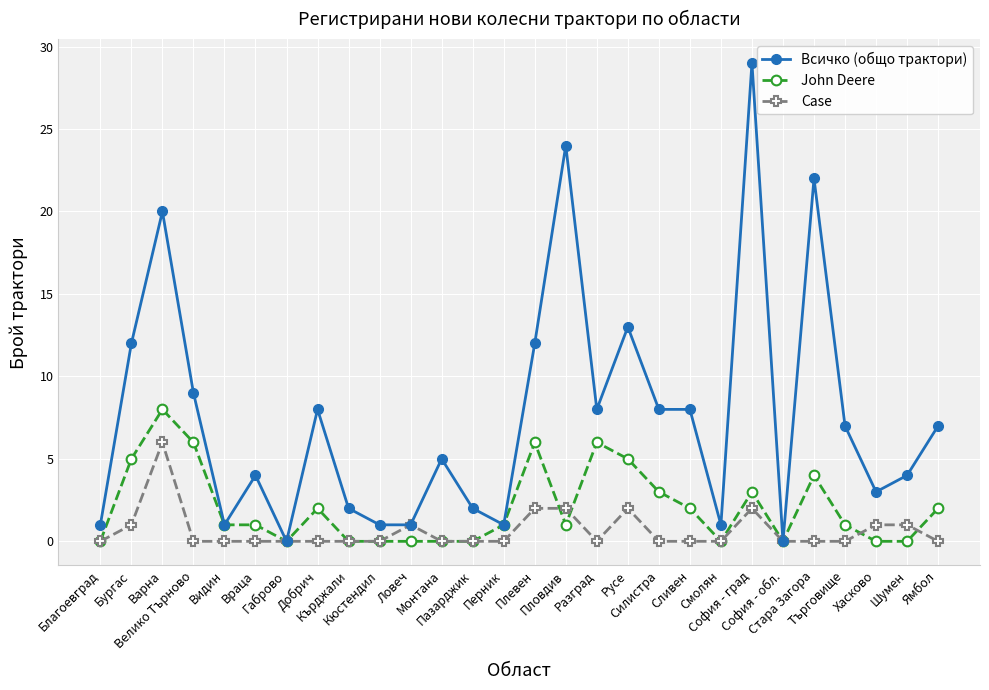

True or false: Case has more than 2 points higher than both neighbors.

True